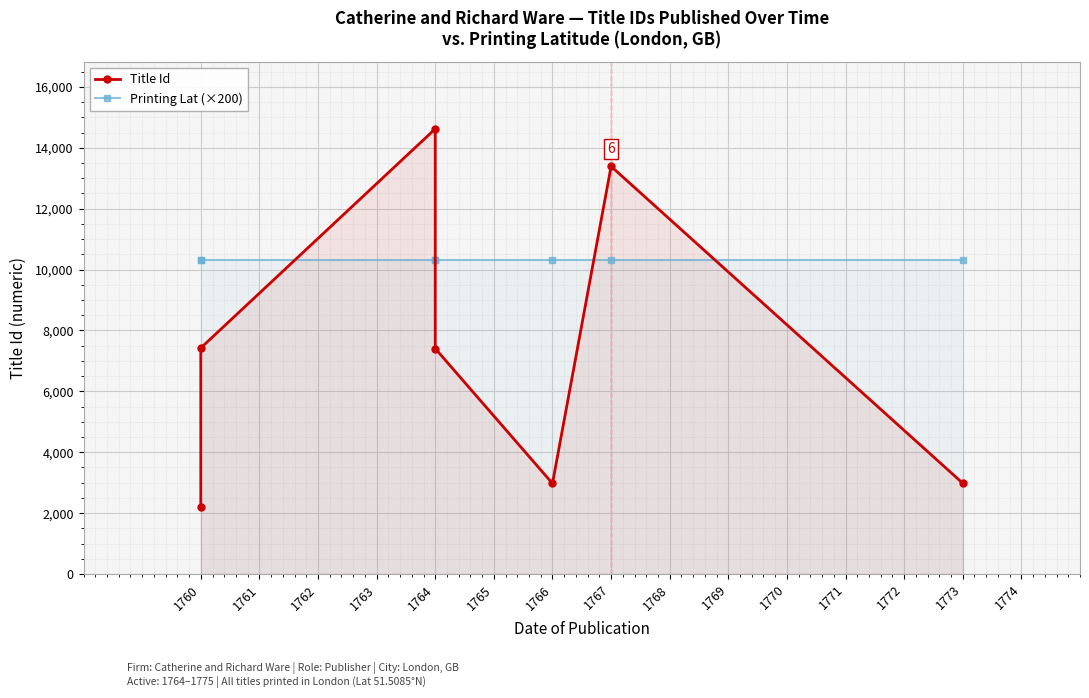

Is it true that Printing Lat (×200) equals 10301.7 at 1760?

True